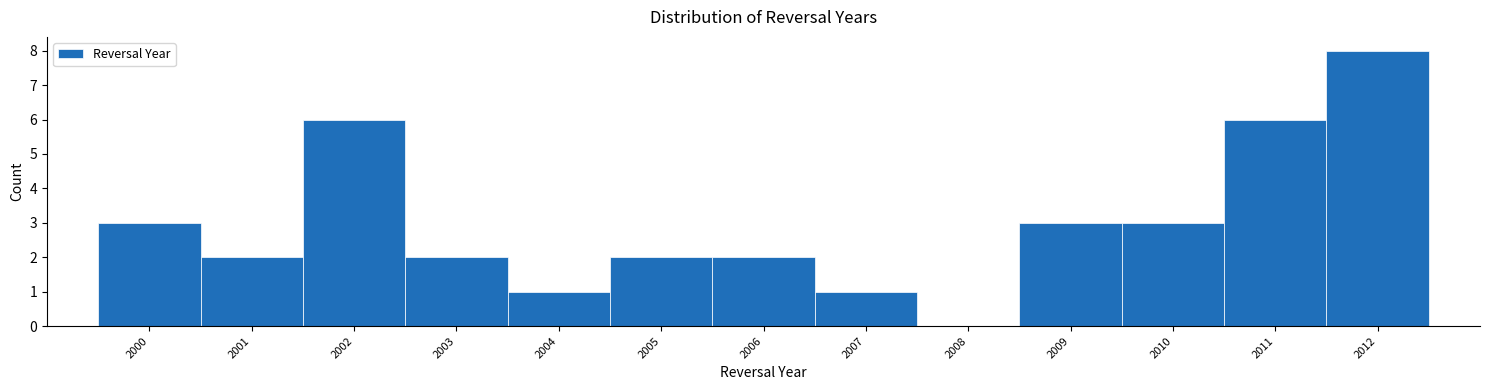

How tall is the bar that spans 1999.5 to 2000.5 on the x-axis? The values are not printed on the chart, so give them approximately, as read against the axis.

3